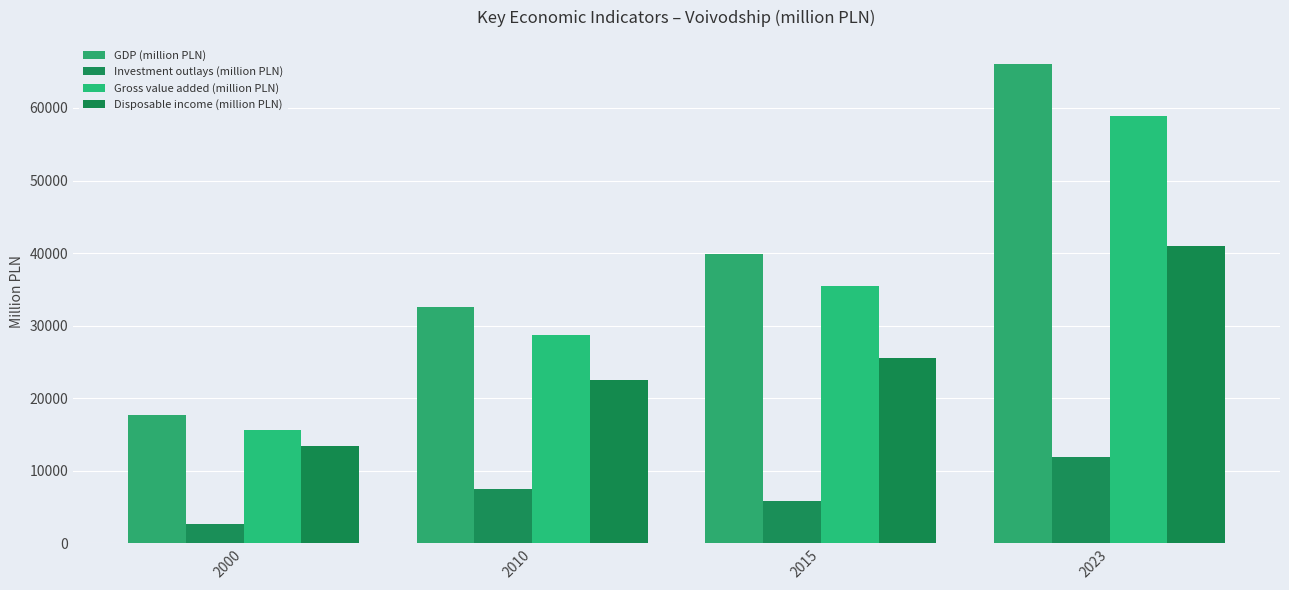

Reading left to right, extract all data points from this chart.

GDP (million PLN): 17641.0	32625.0	39939.0	66083.0
Investment outlays (million PLN): 2627.9	7497.2	5874.3	11857.1
Gross value added (million PLN): 15657.0	28705.0	35435.0	58952.0
Disposable income (million PLN): 13464.0	22577.0	25574.0	41017.0